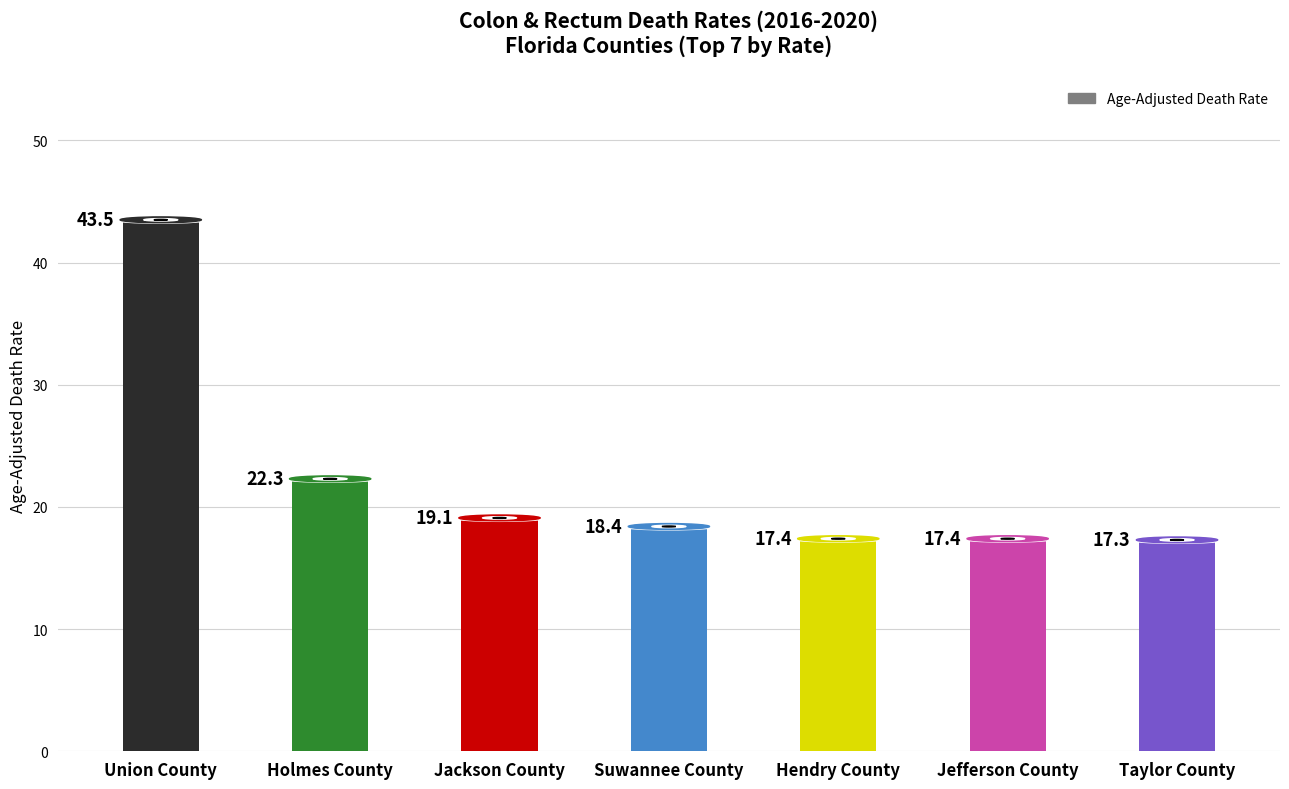

What is the label of the 6th bar from the left?

Jefferson County